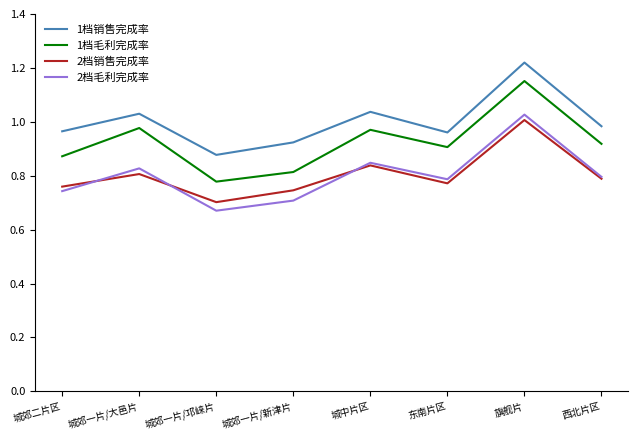

At which category is the sum across all series the highest?

旗舰片